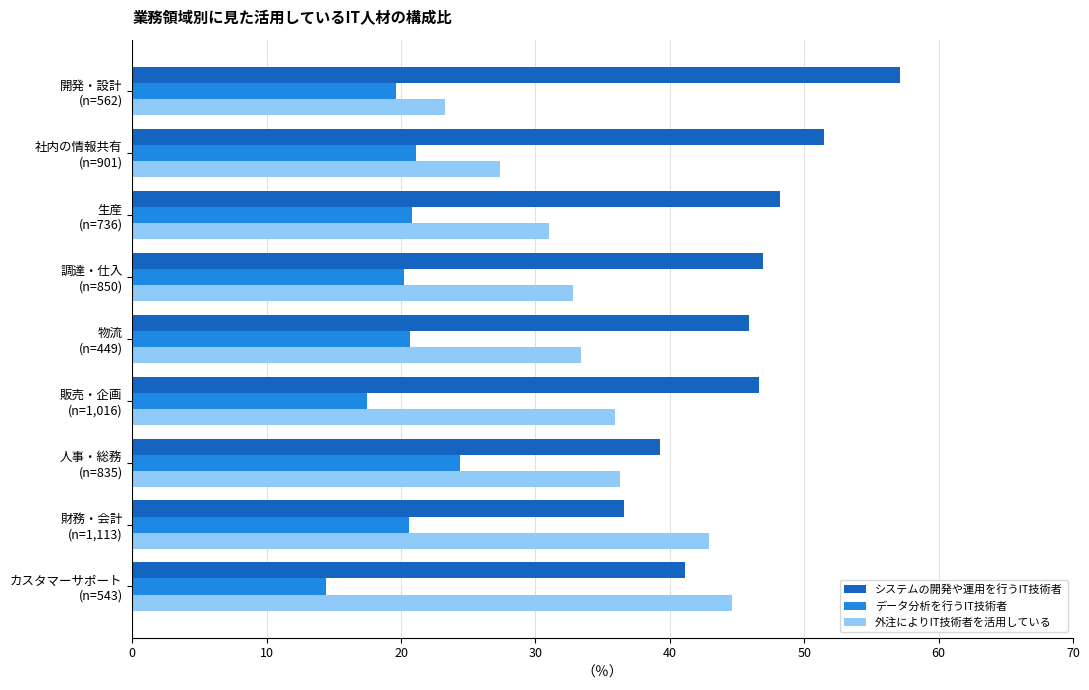

What is the difference between the maximum and second lowest values in the データ分析を行うIT技術者 series?

6.9